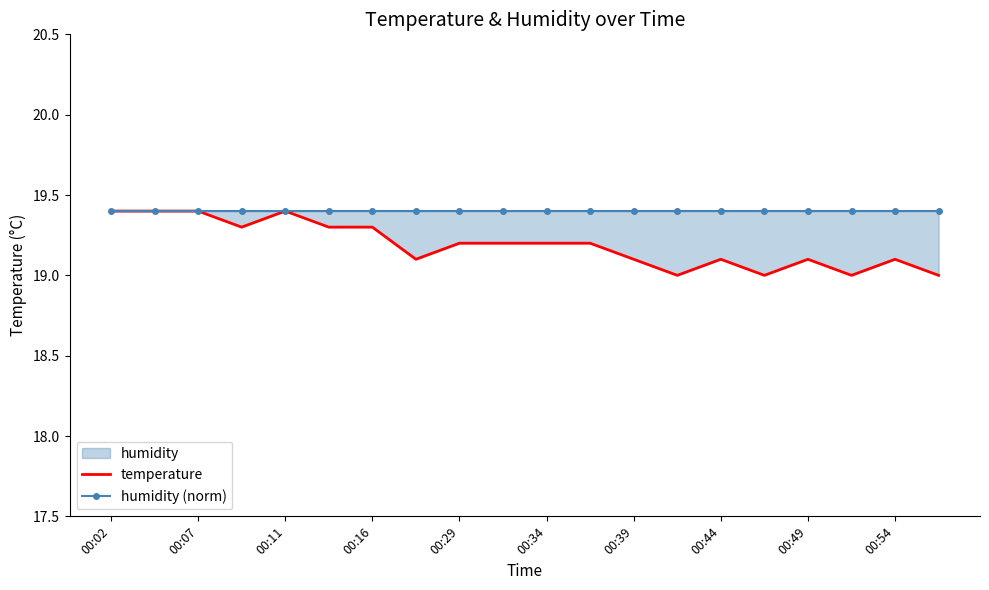

Is it true that temperature equals 6.3 at 17?

False